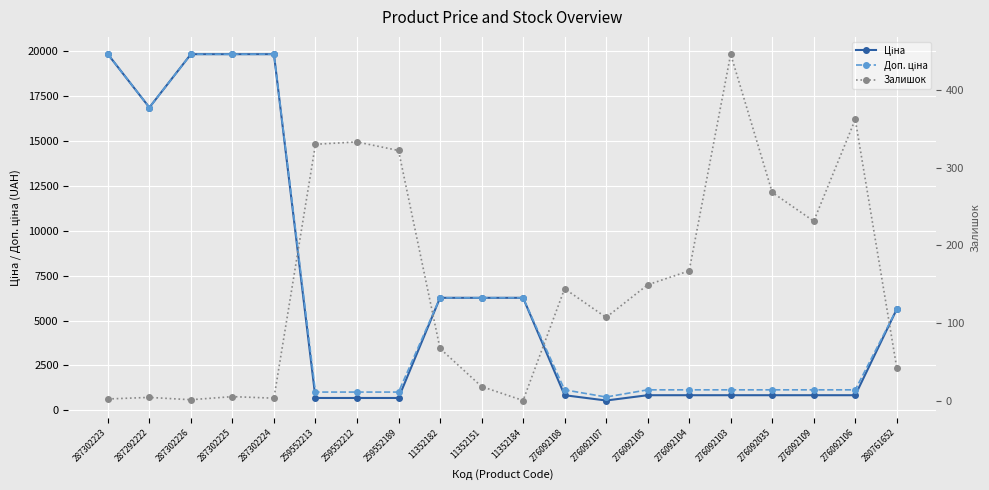

At 287302224, list the series in order from smallest to largest.

Залишок, Ціна, Доп. ціна